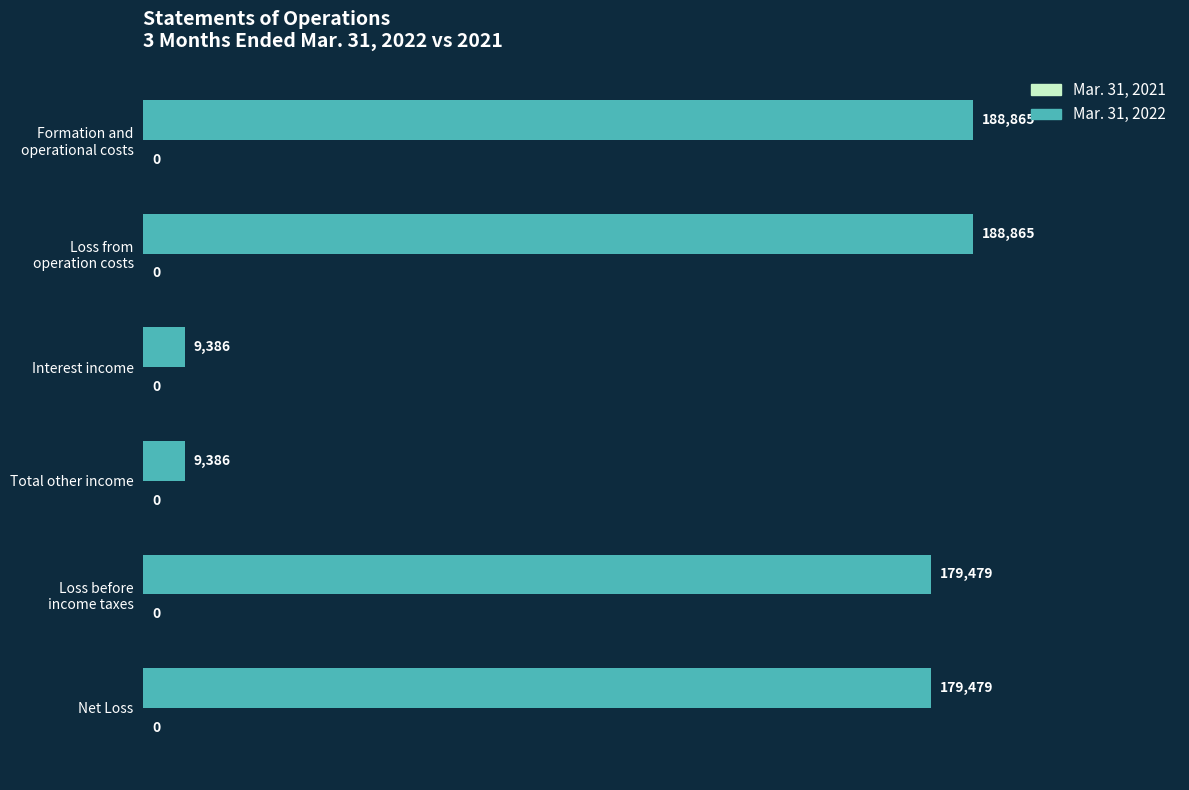

What position from the top is Net Loss?

6